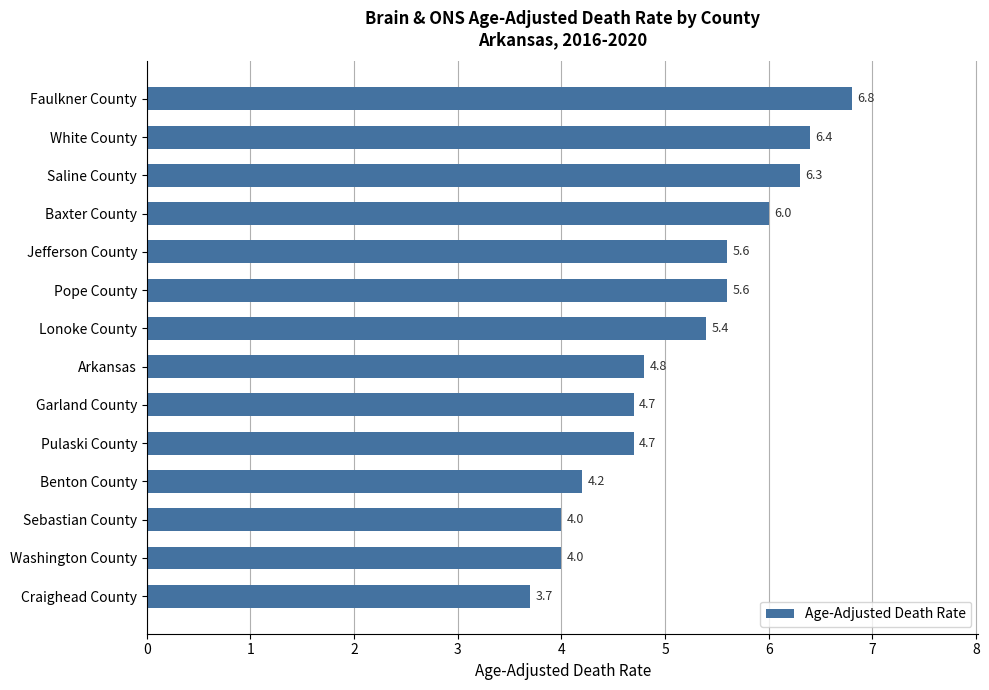

Reading top to bottom, transcribe all the data shown in this chart.

Faulkner County=6.8	White County=6.4	Saline County=6.3	Baxter County=6.0	Jefferson County=5.6	Pope County=5.6	Lonoke County=5.4	Arkansas=4.8	Garland County=4.7	Pulaski County=4.7	Benton County=4.2	Sebastian County=4.0	Washington County=4.0	Craighead County=3.7